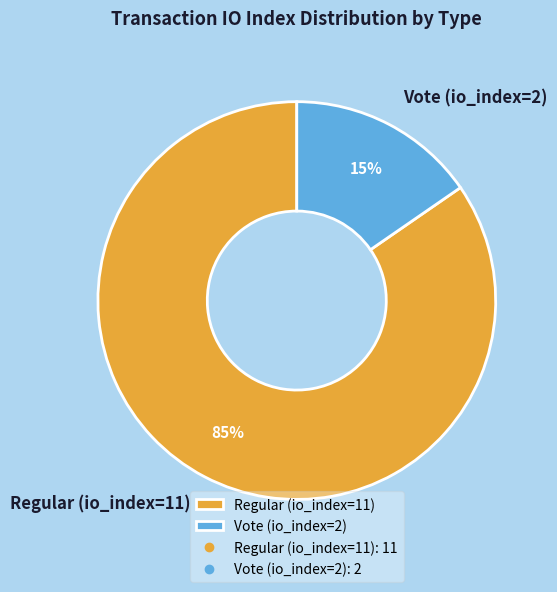

Is Vote (io_index=2) the majority of the pie?

No